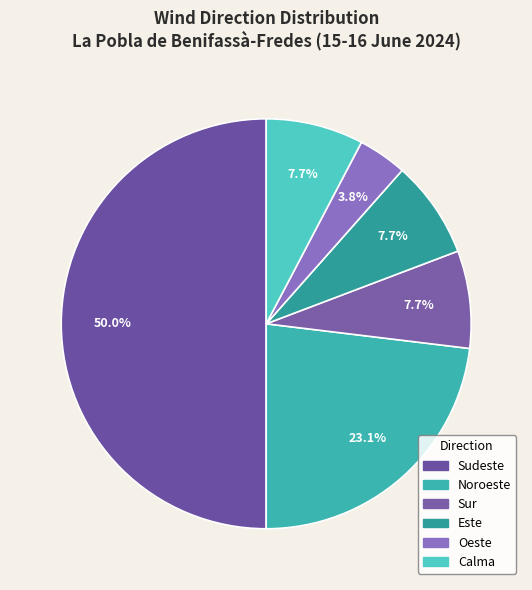

How many segments does this pie chart have?

6